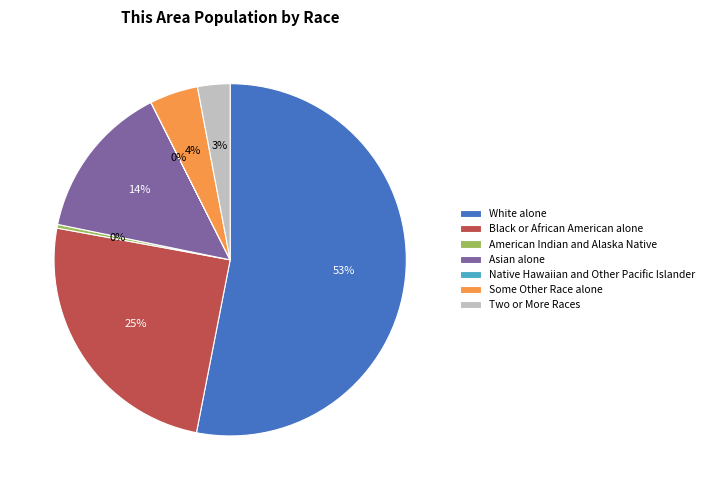

Between White alone and Asian alone, which is larger?

White alone